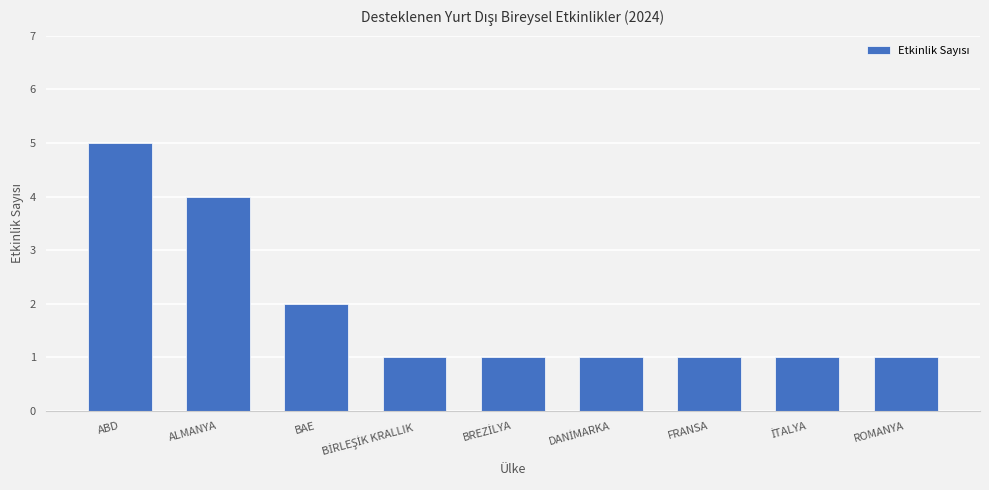

Does the chart contain stacked bars?

No